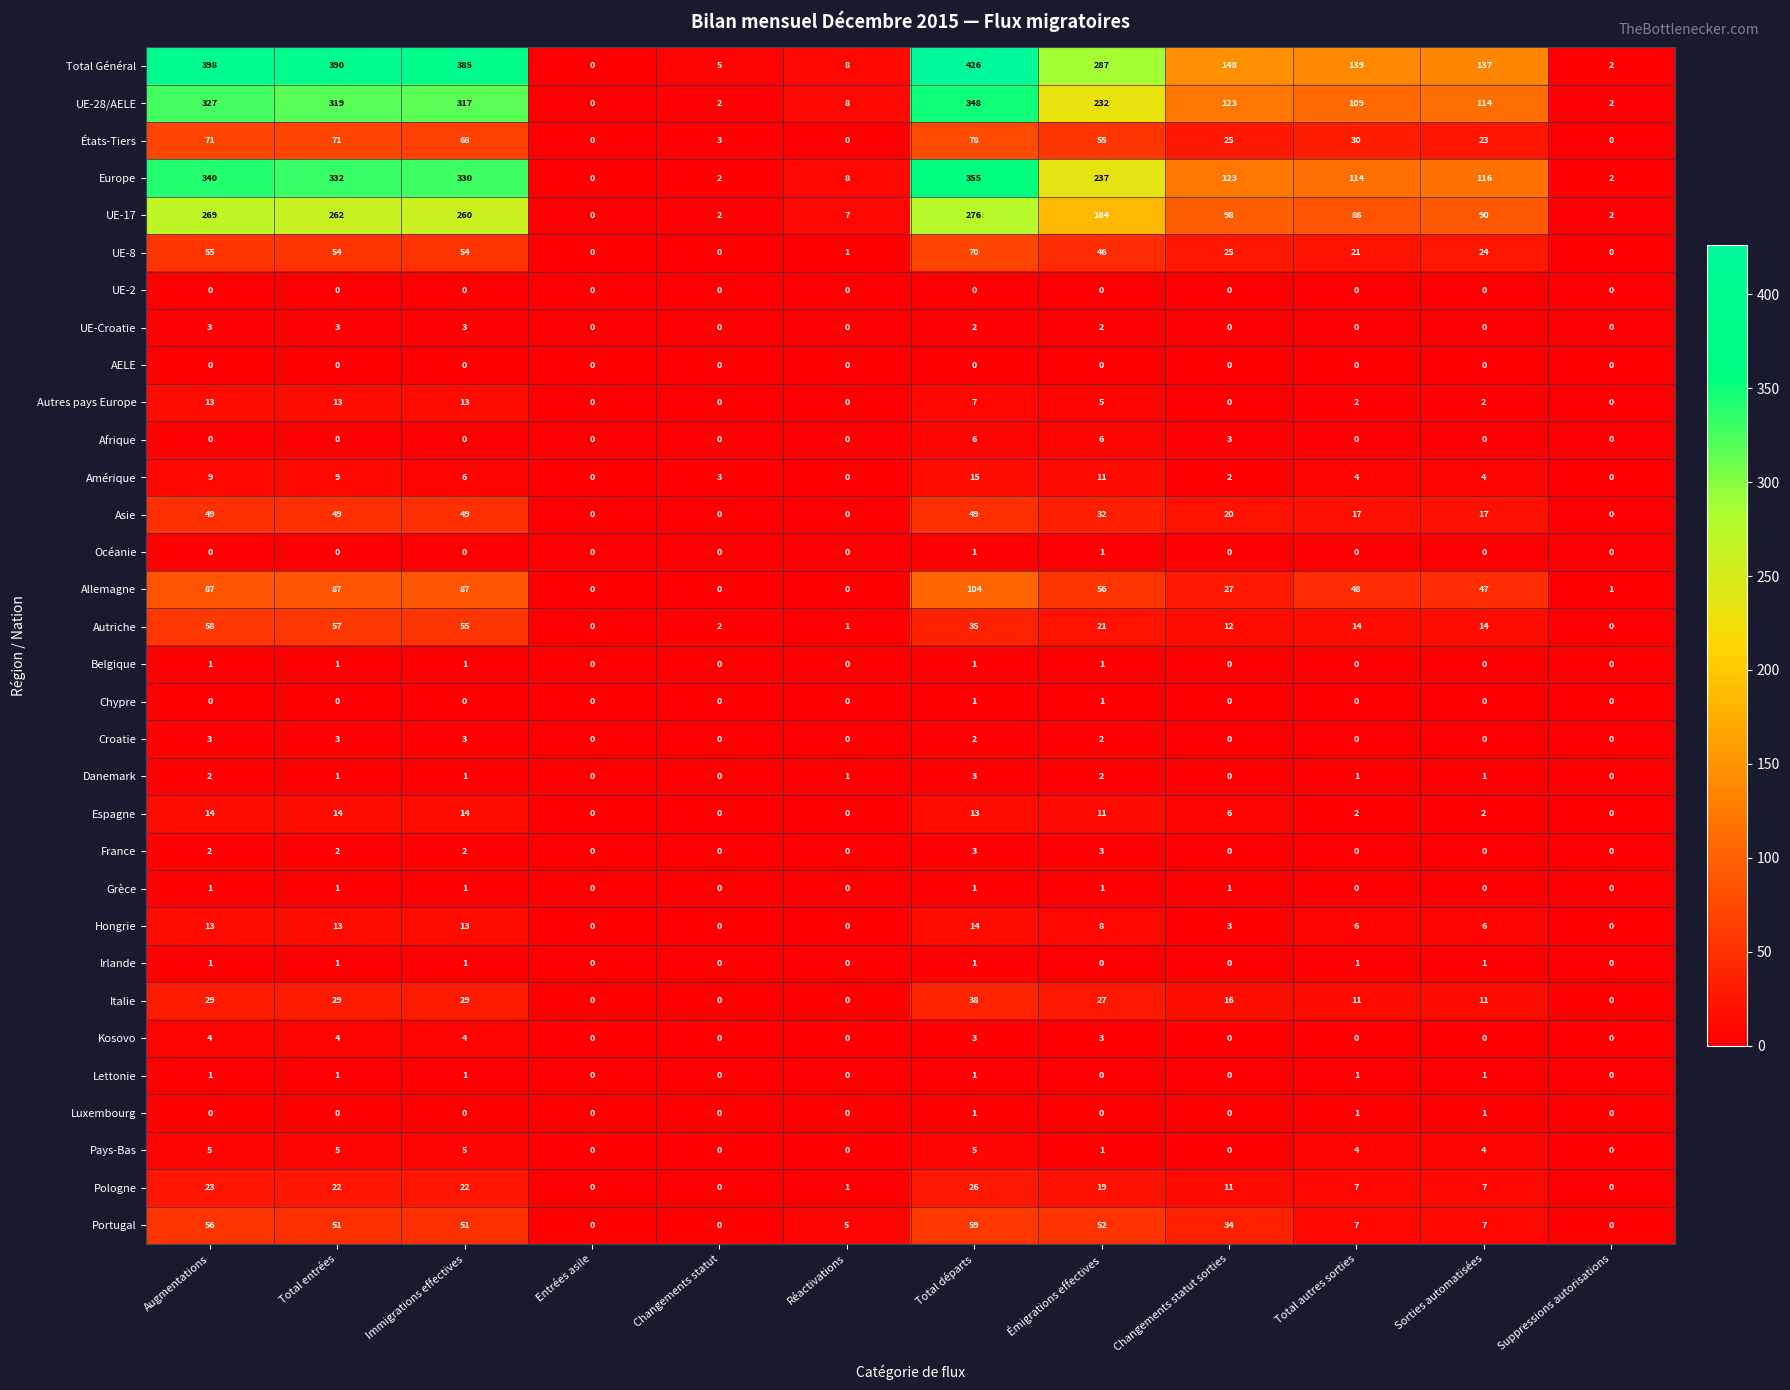

The Luxembourg series shows 1 at Total départs. True or false?

True